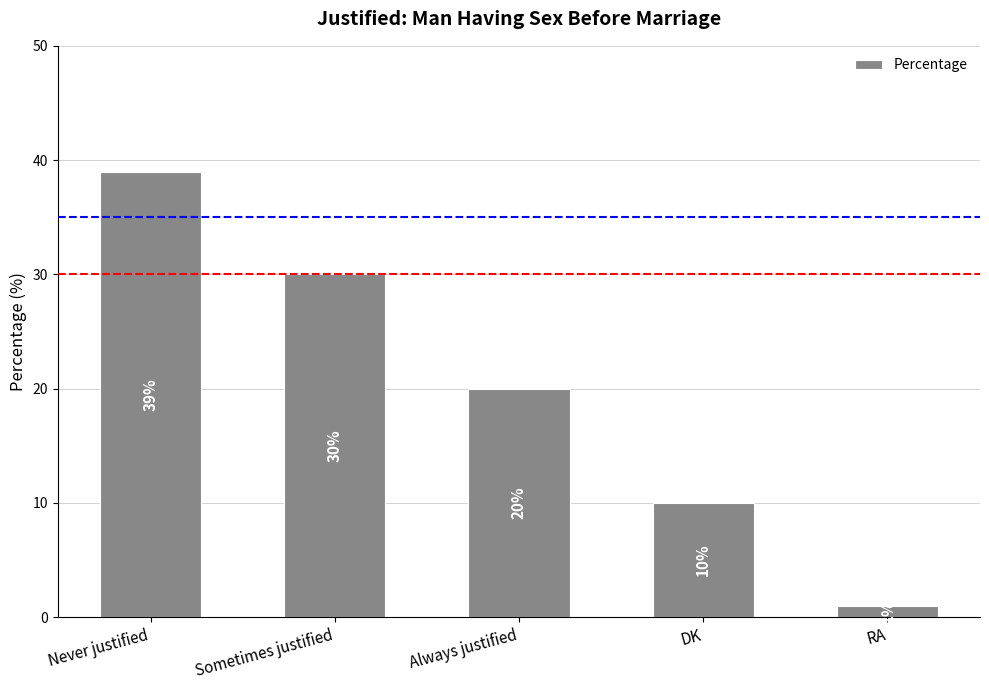

The chart shows a value of 20 at Always justified. True or false?

True